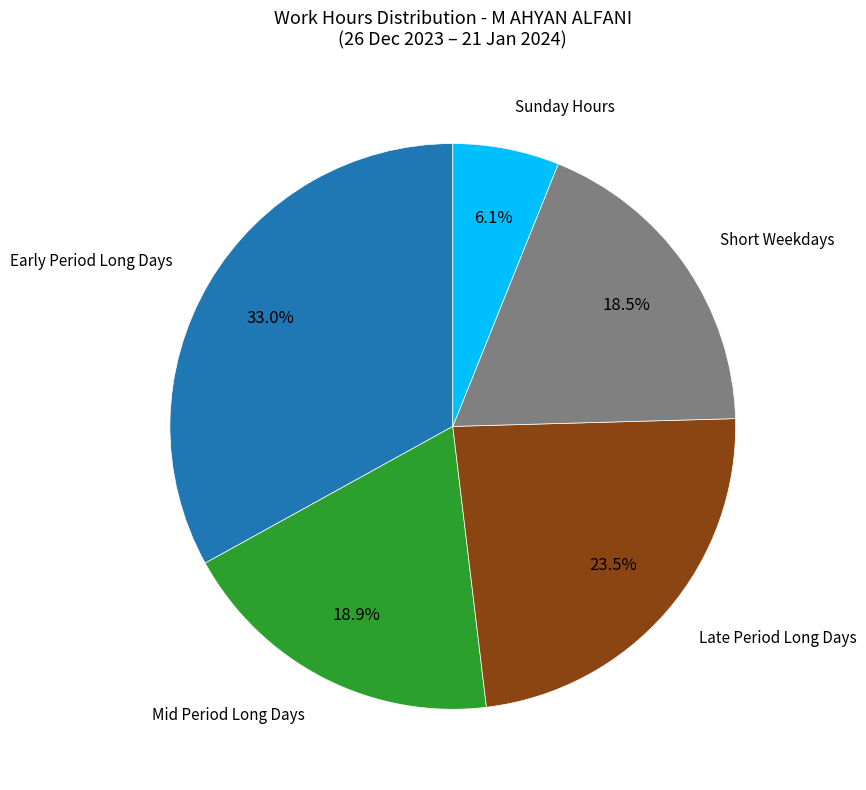

Is there any slice that represents more than half of the pie?

No